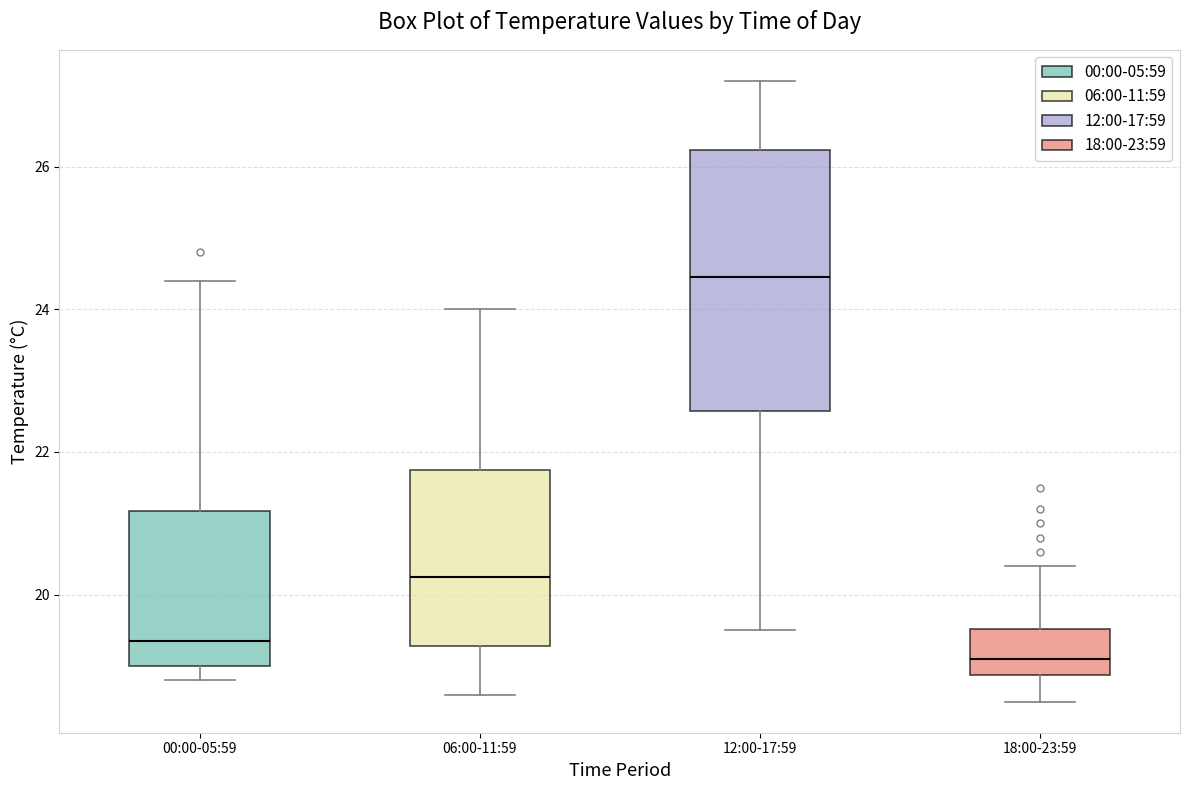

Reading left to right, read every box against the y-axis: the position of its median line, the range the box covers, and the ends of its whiskers. The values are not printed on the chart, so give them approximately, as read against the axis.

00:00-05:59: median 19.4, box 19.0 to 21.2, whiskers 18.8 to 24.4
06:00-11:59: median 20.2, box 19.2 to 21.8, whiskers 18.6 to 24.0
12:00-17:59: median 24.4, box 22.6 to 26.2, whiskers 19.6 to 27.2
18:00-23:59: median 19.2, box 18.8 to 19.6, whiskers 18.6 to 20.4